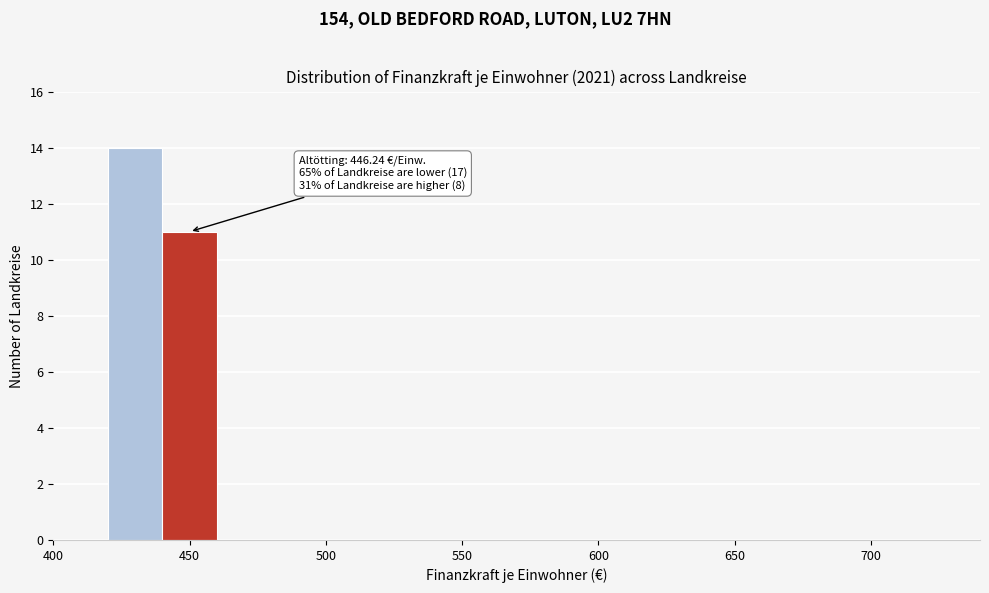

Over which range of the x-axis is the bar tallest?

420 to 440